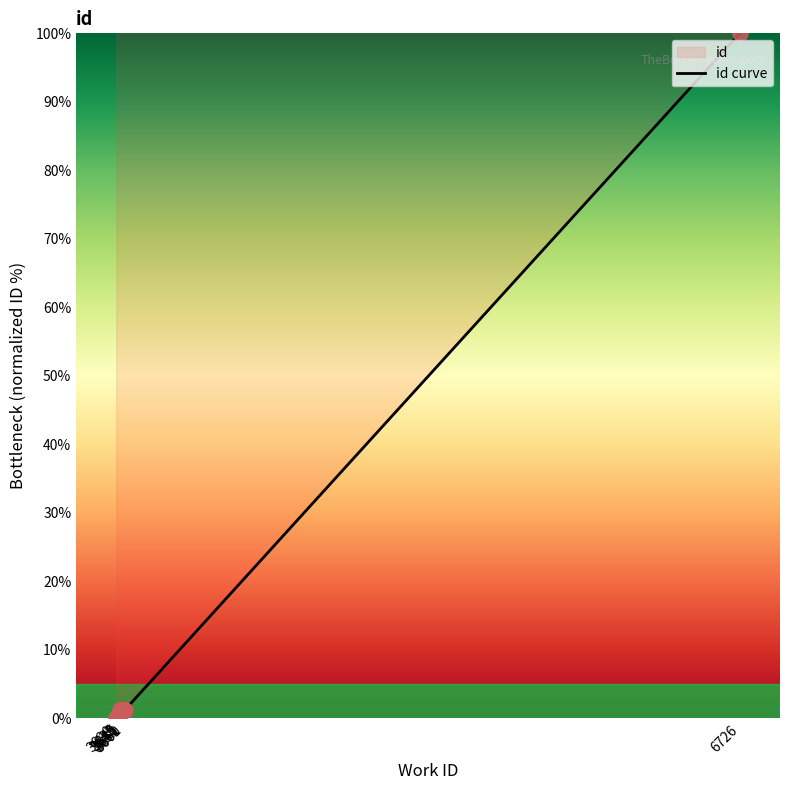

Between 3640 and 3645, which is larger?

3640